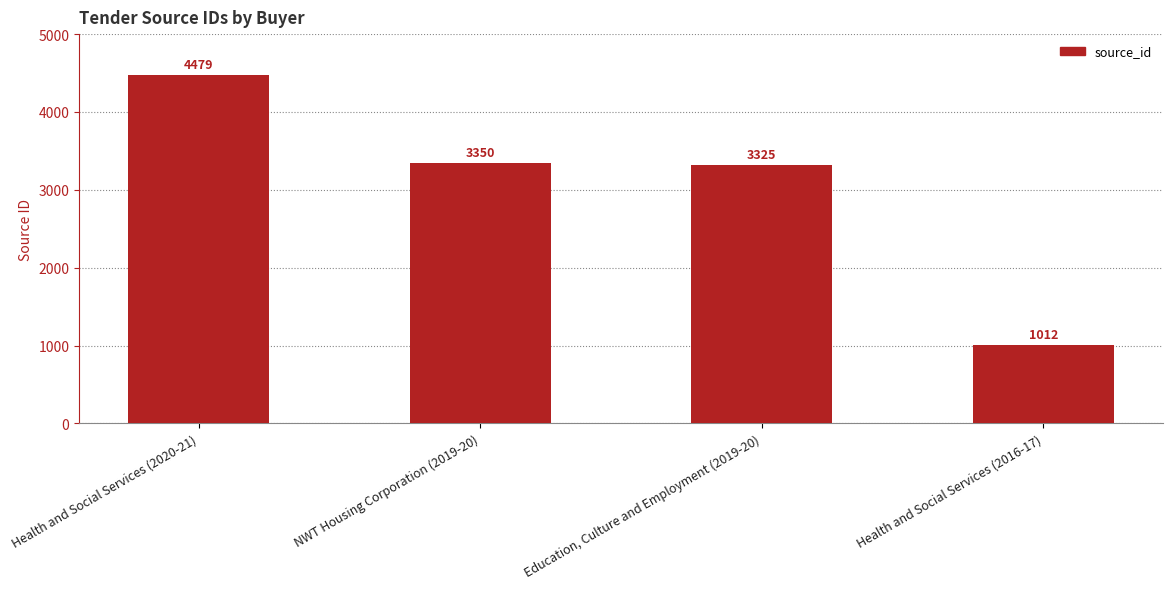

What is the value of the 4th bar from the left?

1012